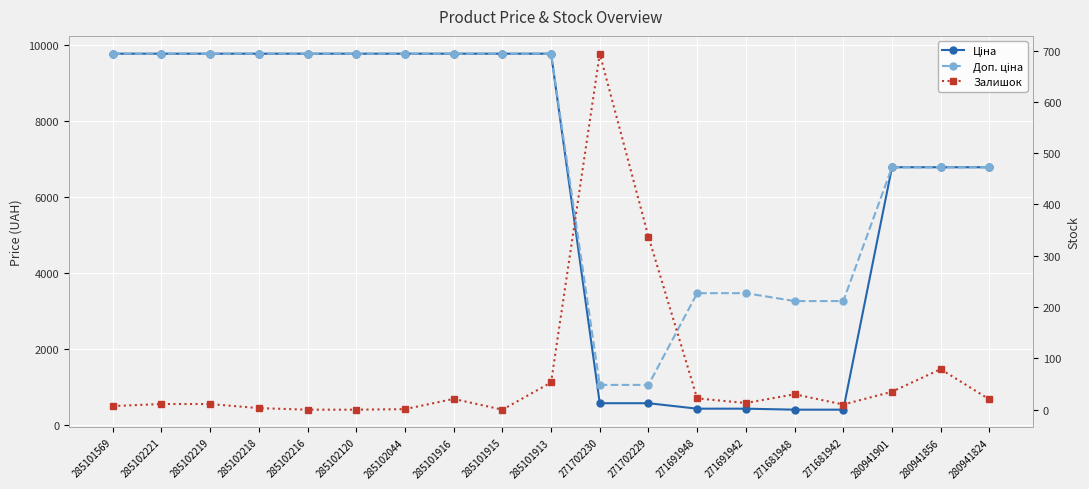

Reading left to right, extract all data points from this chart.

Ціна: 9775.5	9775.5	9775.5	9775.5	9775.5	9775.5	9775.5	9775.5	9775.5	9775.5	578.1	578.1	434.3	434.3	408.2	408.2	6787.1	6787.1	6787.1
Доп. ціна: 9775.5	9775.5	9775.5	9775.5	9775.5	9775.5	9775.5	9775.5	9775.5	9775.5	1060.0	1060.0	3474.1	3474.1	3265.8	3265.8	6787.1	6787.1	6787.1
Залишок: 7.0	11.0	11.0	3.0	0.0	0.0	1.0	21.0	0.0	53.0	694.0	337.0	22.0	13.0	30.0	10.0	35.0	79.0	20.0